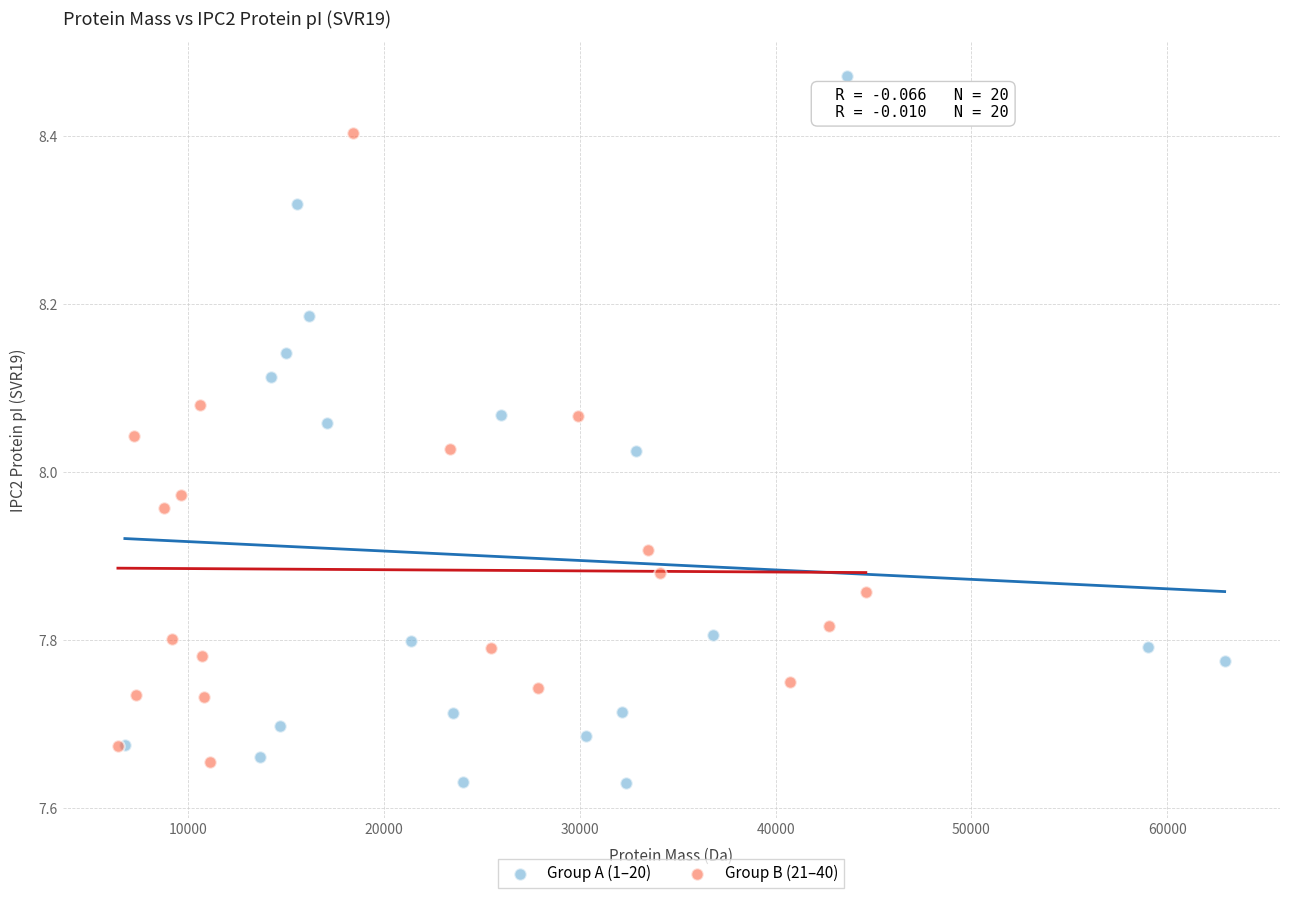

Which series has the widest spread of Y values?

Group A (1–20)